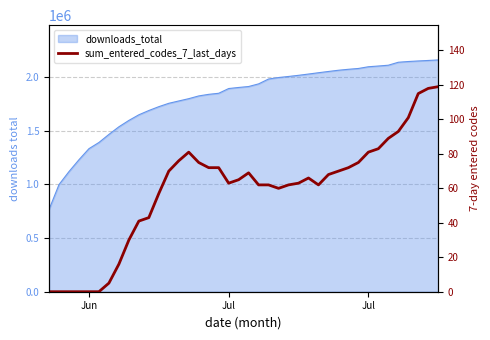

Reading right to left, transcribe all the data shown in this chart.

119	118	115	101	93	89	83	81	75	72	70	68	62	66	63	62	60	62	62	69	65	63	72	72	75	81	76	70	57	43	41	30	16	5	0	0	0	0	0	0